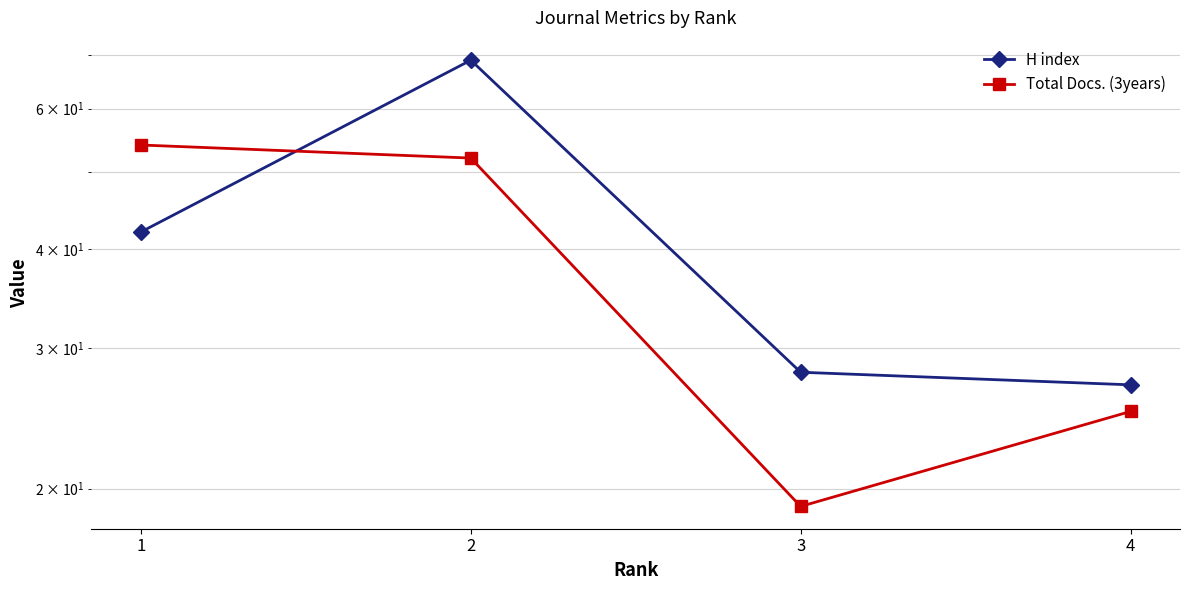

Reading left to right, transcribe all the data shown in this chart.

H index: 42	69	28	27
Total Docs. (3years): 54	52	19	25